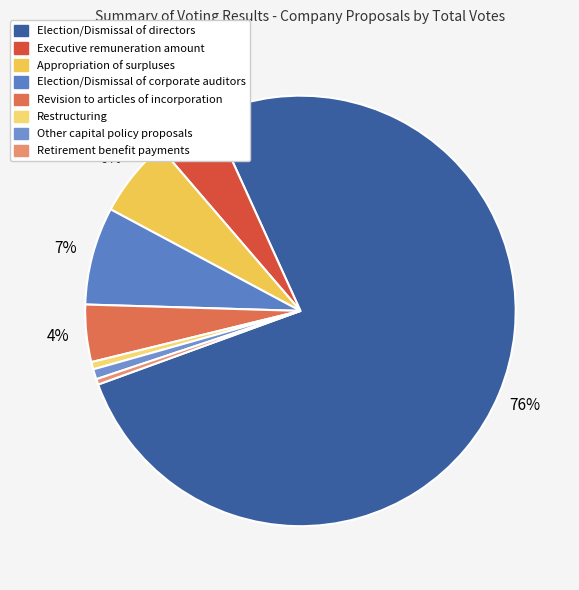

Which category has the smallest portion of the pie?

Retirement benefit payments